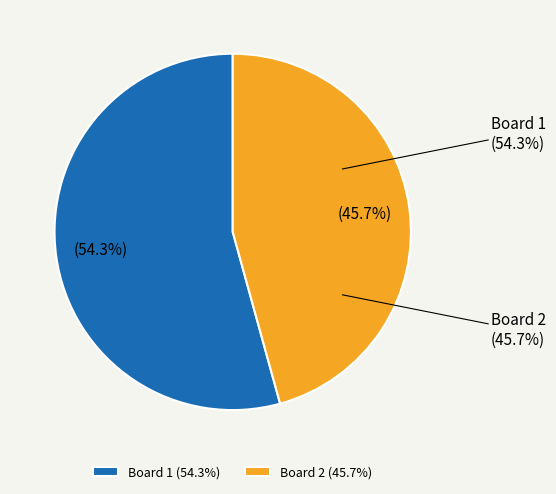

The Board 2 slice represents 46% of the pie. True or false?

True